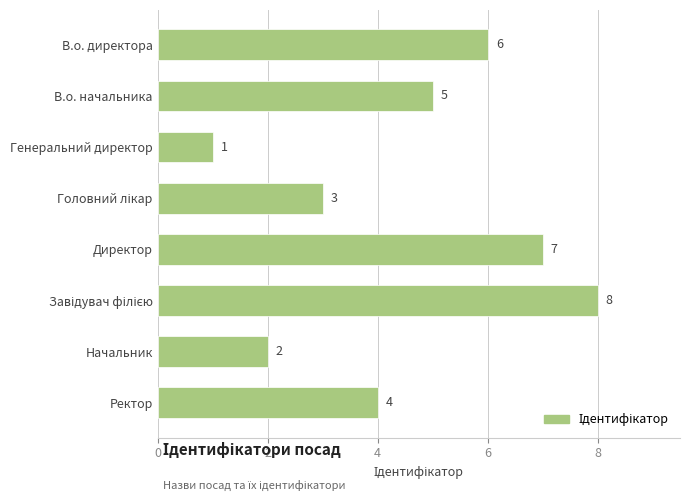

What is the ratio of the value at Директор to the value at В.о. начальника?

1.4